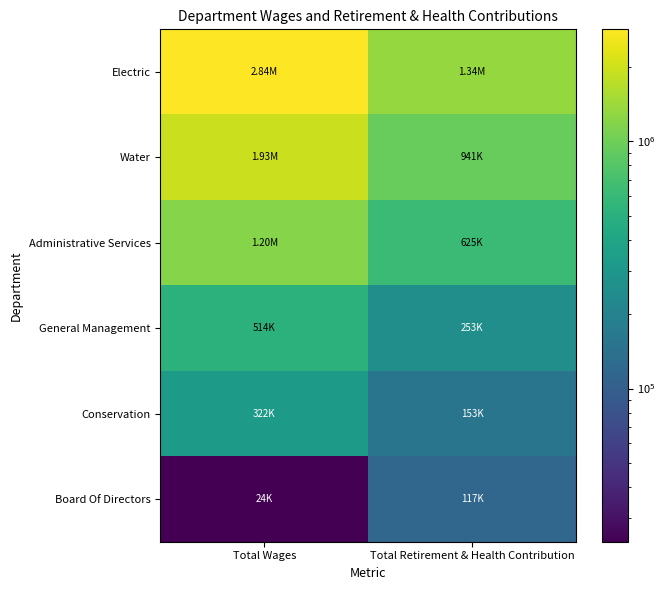

Which series has the largest range (max minus min)?

Electric